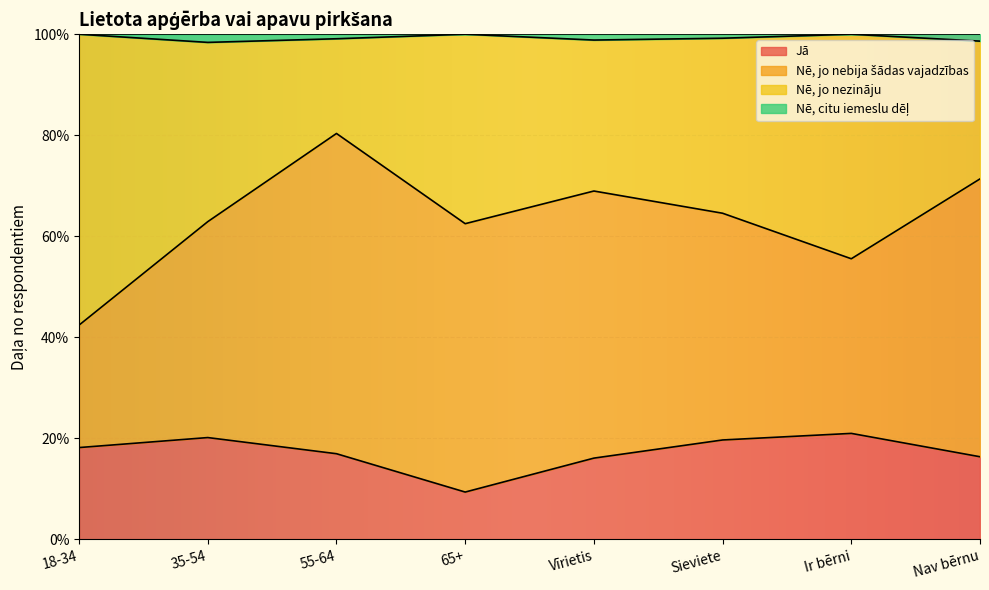

True or false: Nē, jo nezināju has more than 0 points higher than both neighbors.

True